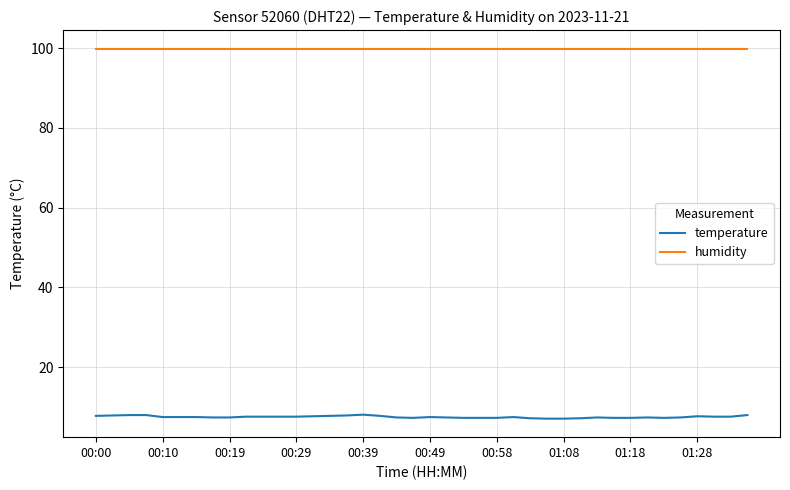

How many lines are shown in the chart?

2